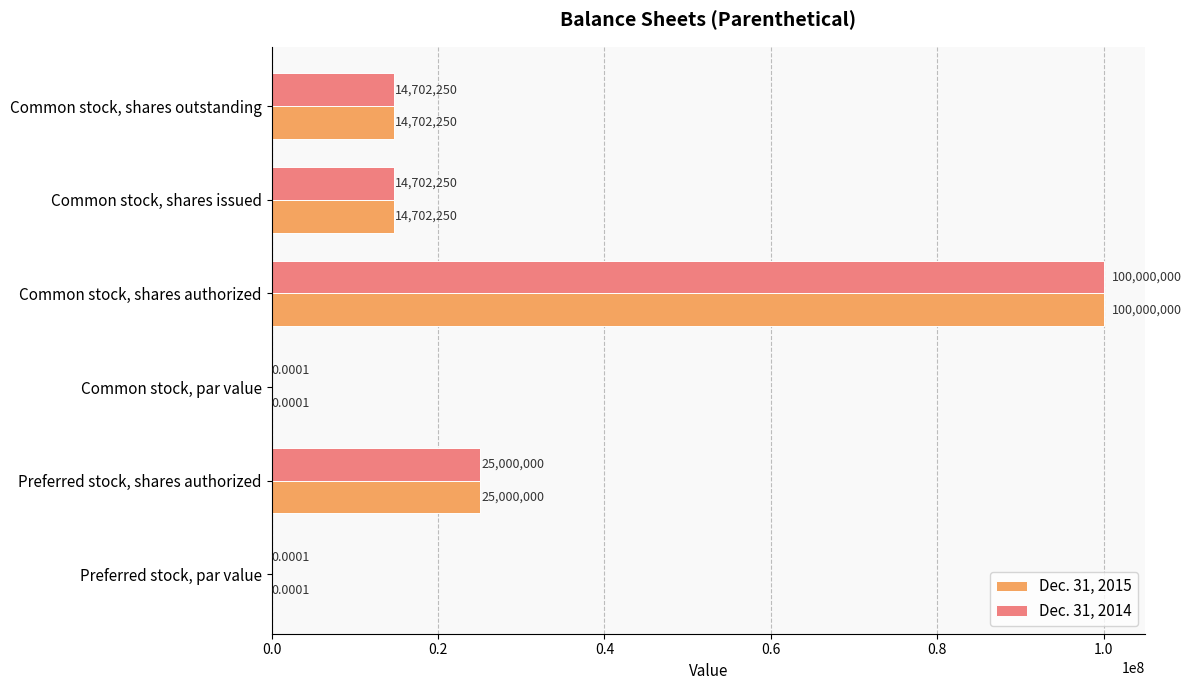

At which category does the chart reach its peak across all series?

Common stock, shares authorized